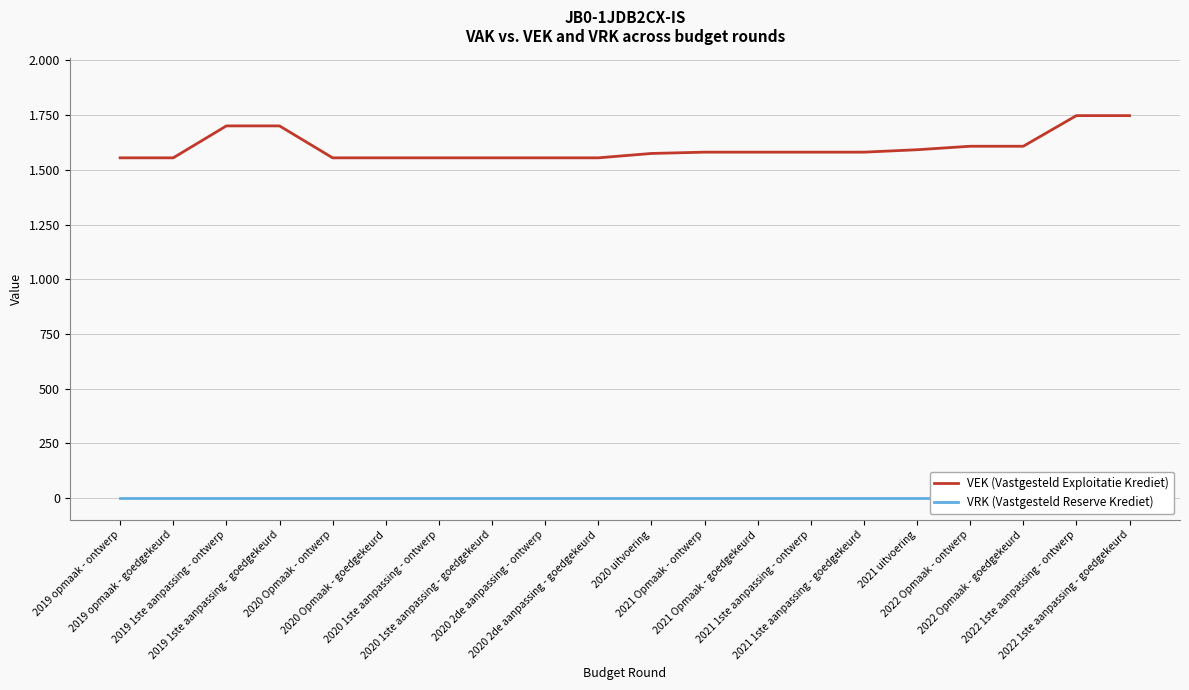

At 2019 1ste aanpassing - ontwerp, list the series in order from largest to smallest.

VEK (Vastgesteld Exploitatie Krediet), VRK (Vastgesteld Reserve Krediet)